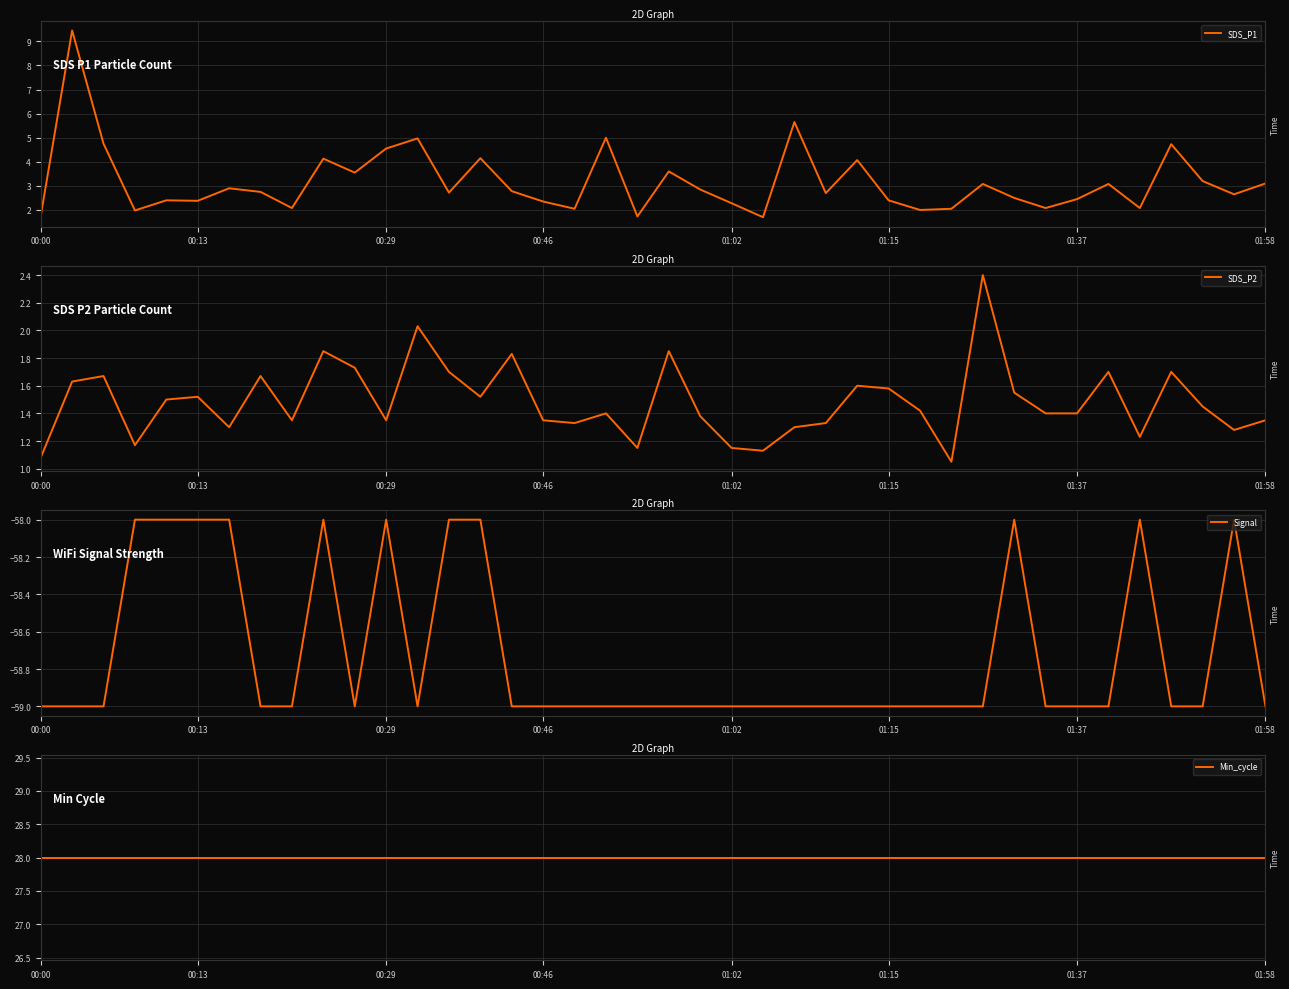

True or false: Signal and Min_cycle intersect in this chart.

False